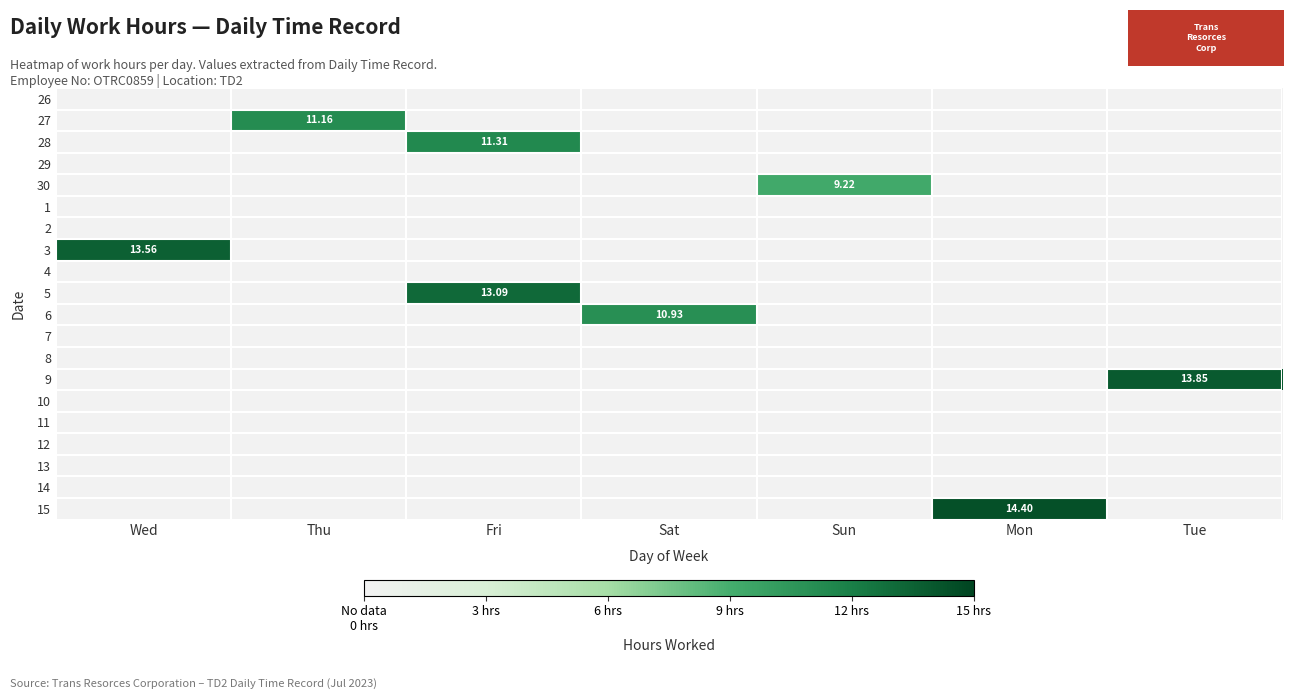

True or false: 14 has a value of 0.0 at Sat.

True